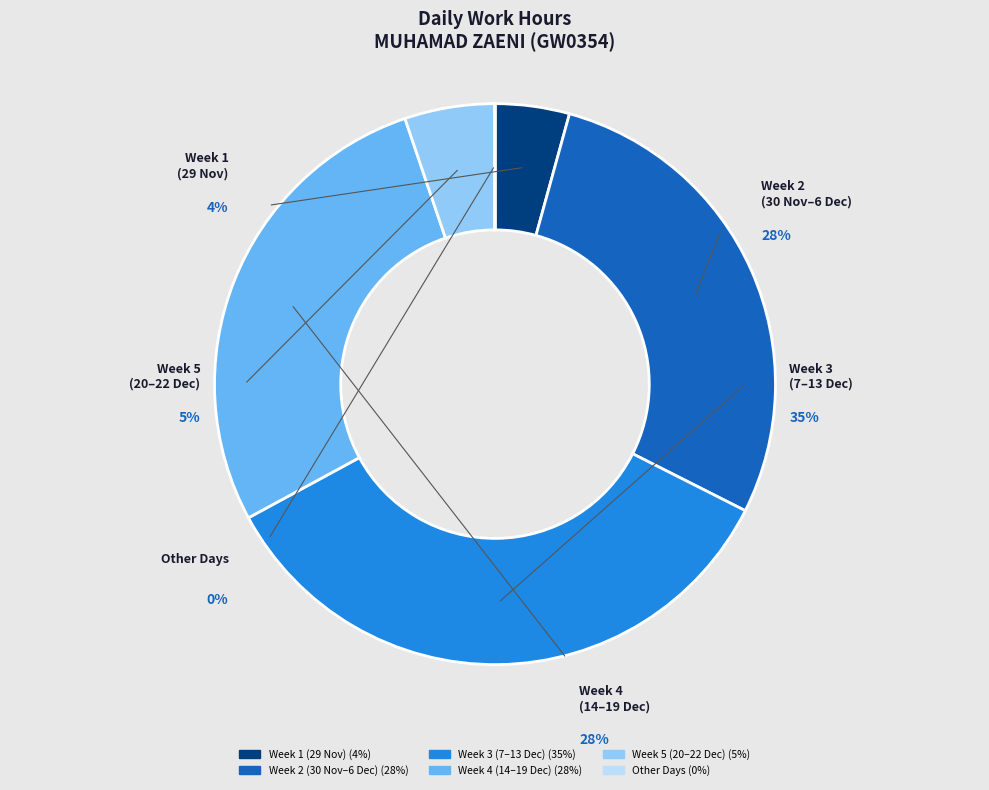

Does Mon 30 represent more than half of the total?

No